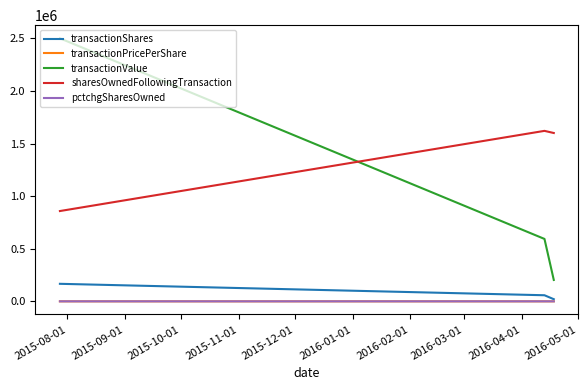

Which series has the widest spread of values?

transactionValue